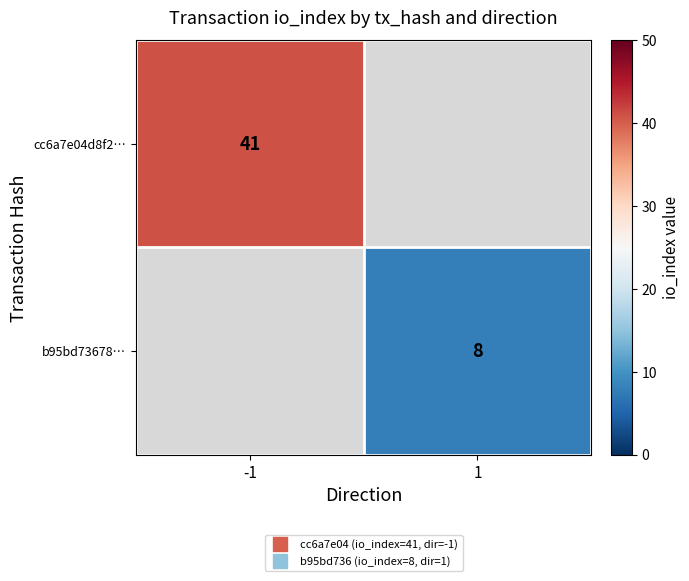

Which label corresponds to the smallest value in the chart?

1